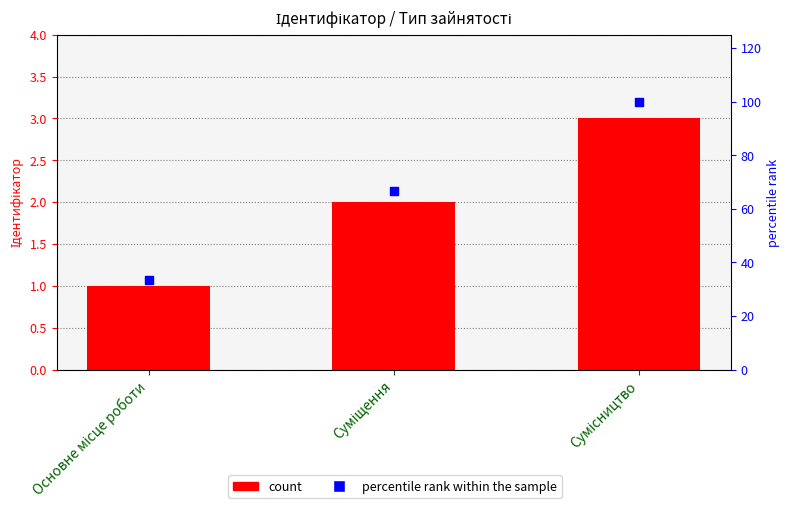

What is the total value across all series at Суміщення?

68.7